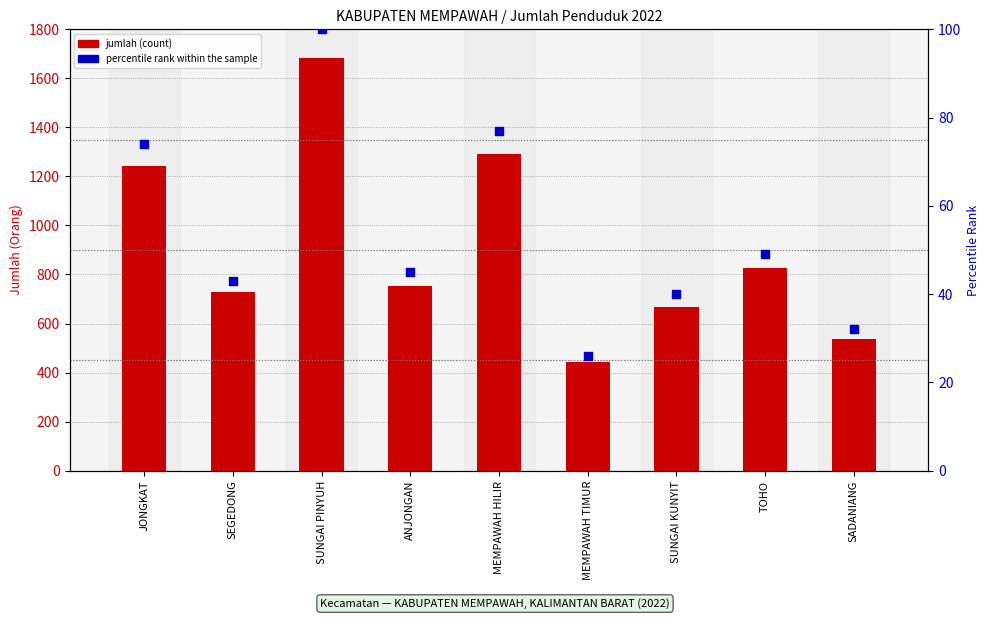

Which series reaches the maximum Y coordinate?

jumlah